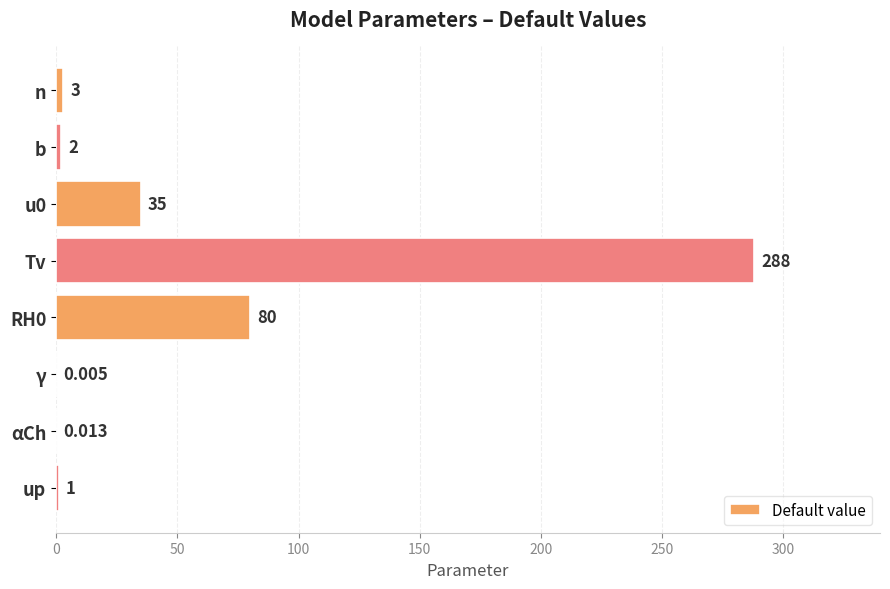

What is the average value?

51.1